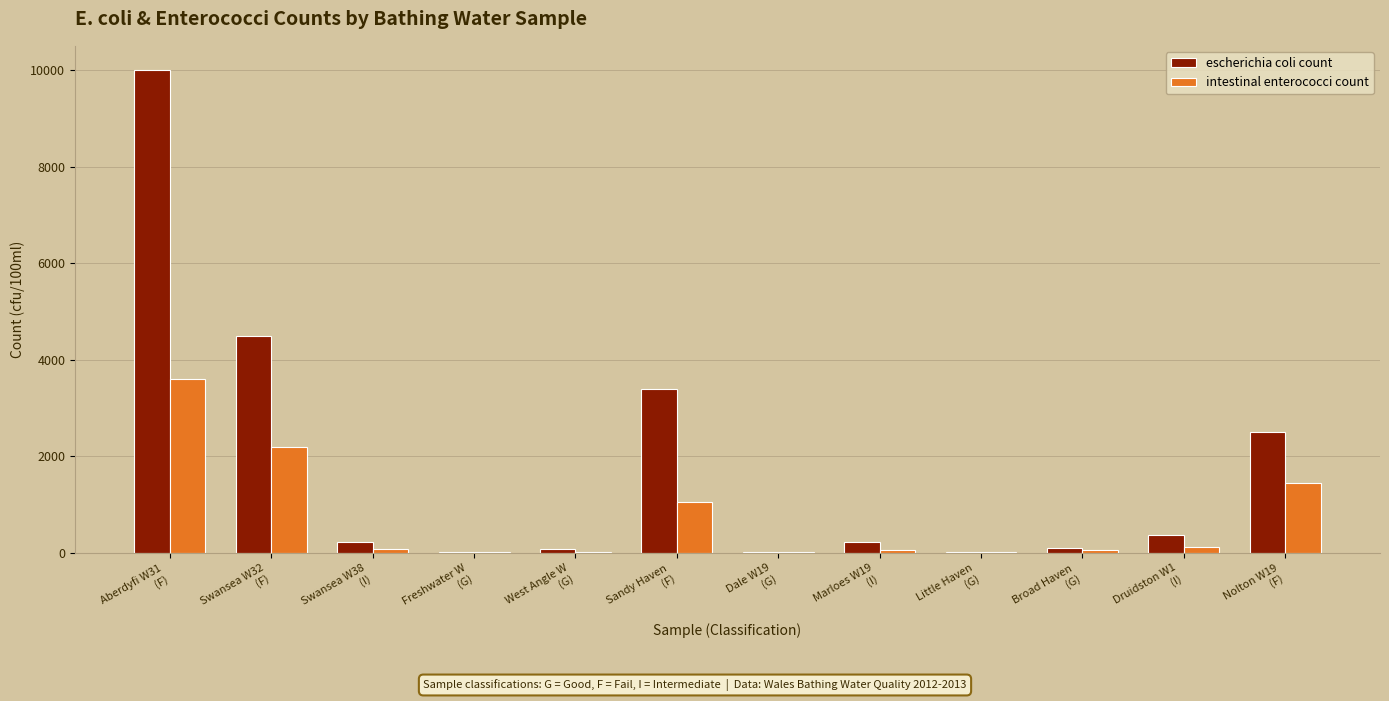

What is the maximum value for escherichia coli count?

10000